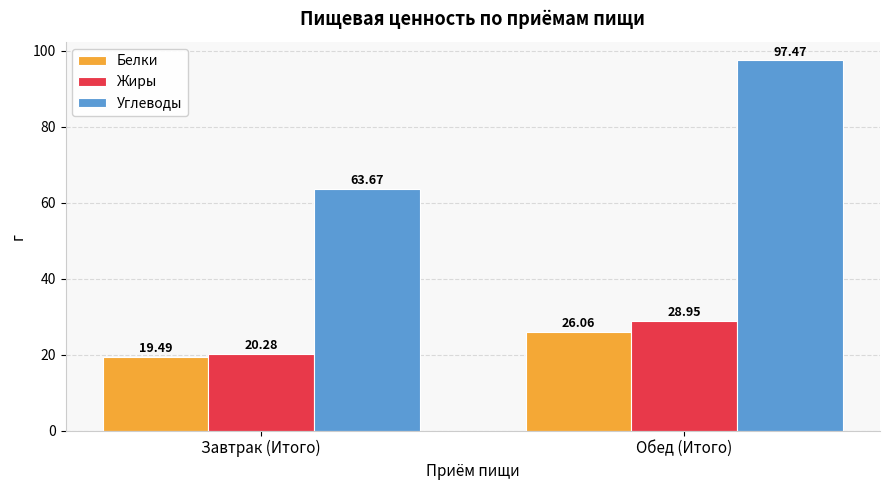

Which series has the widest spread of values?

Углеводы